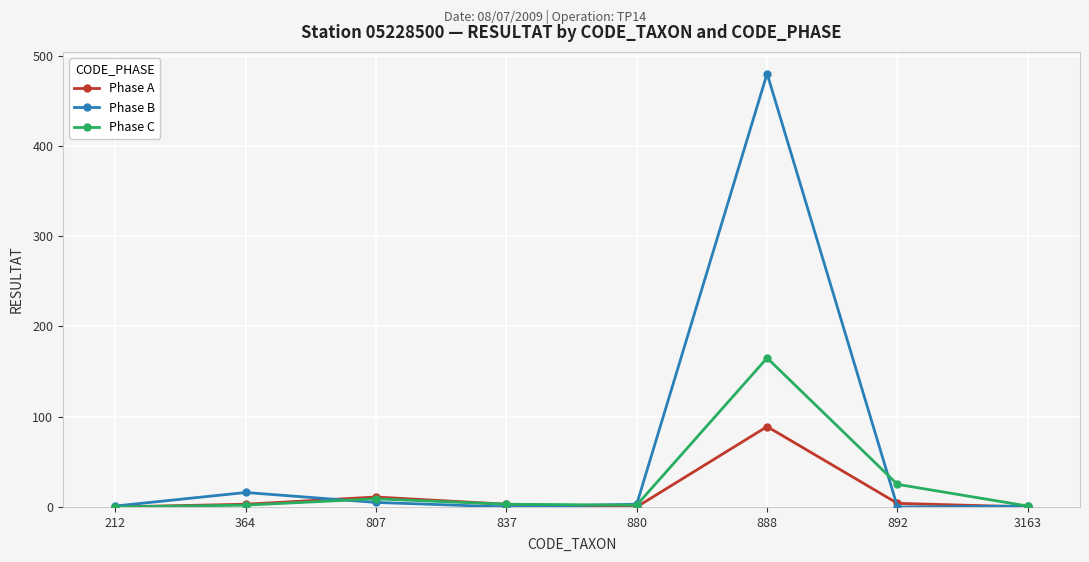

What are all the series names shown in the legend?

Phase A, Phase B, Phase C